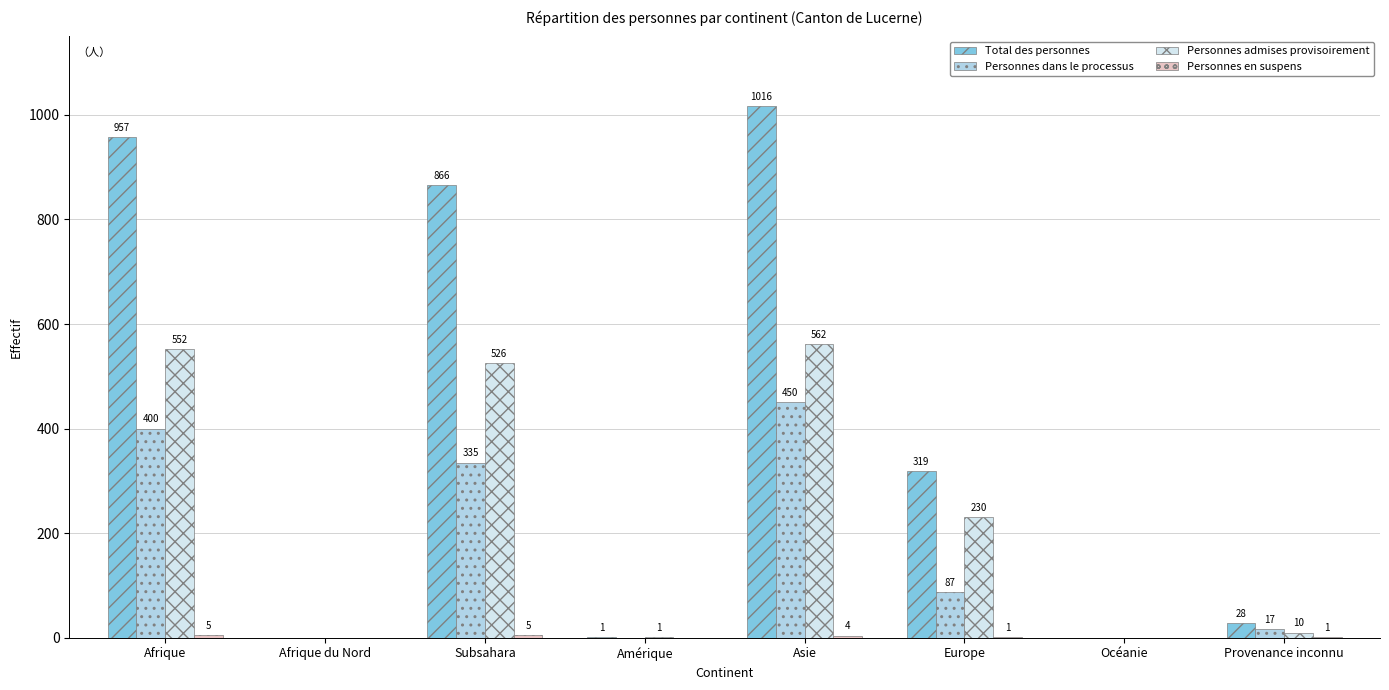

Read the Personnes admises provisoirement value at Afrique.

552